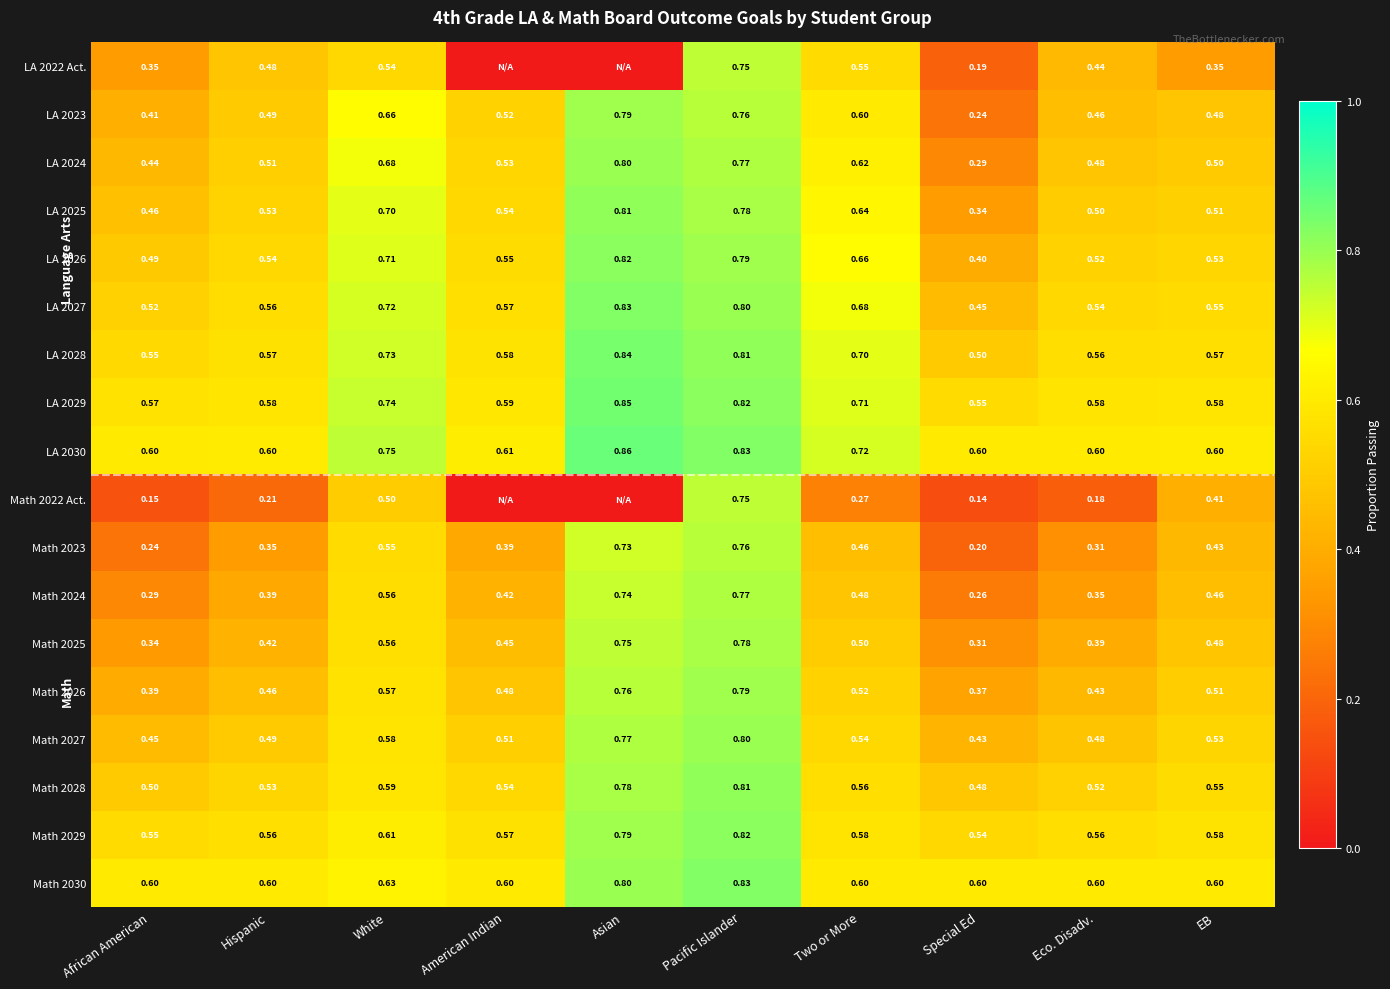

Is the value of LA 2024 at African American greater than the value of Math 2023 at Asian?

No